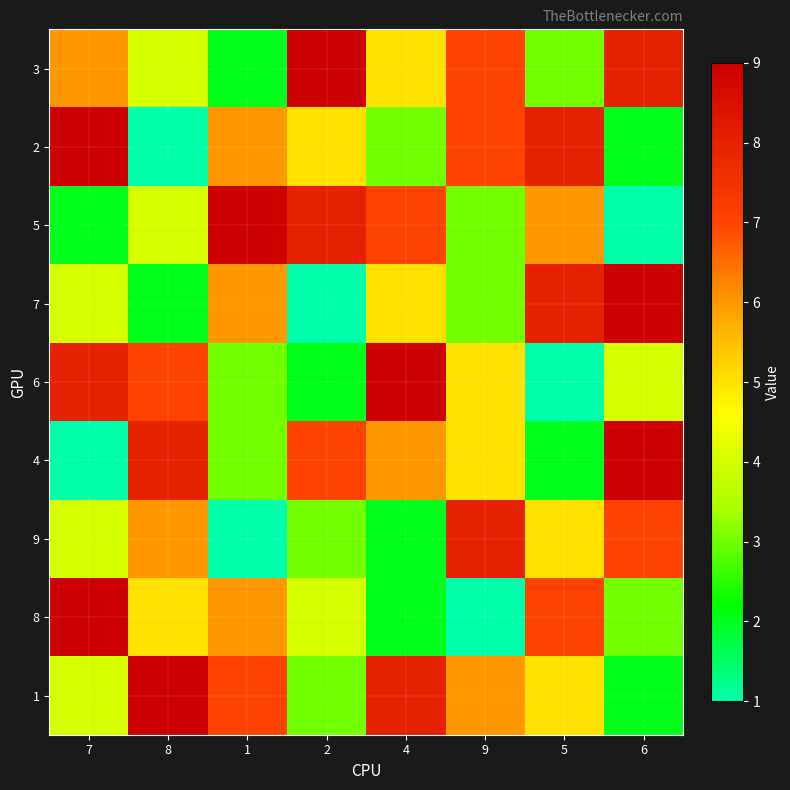

What is the difference between the highest and lowest values at 2?

8